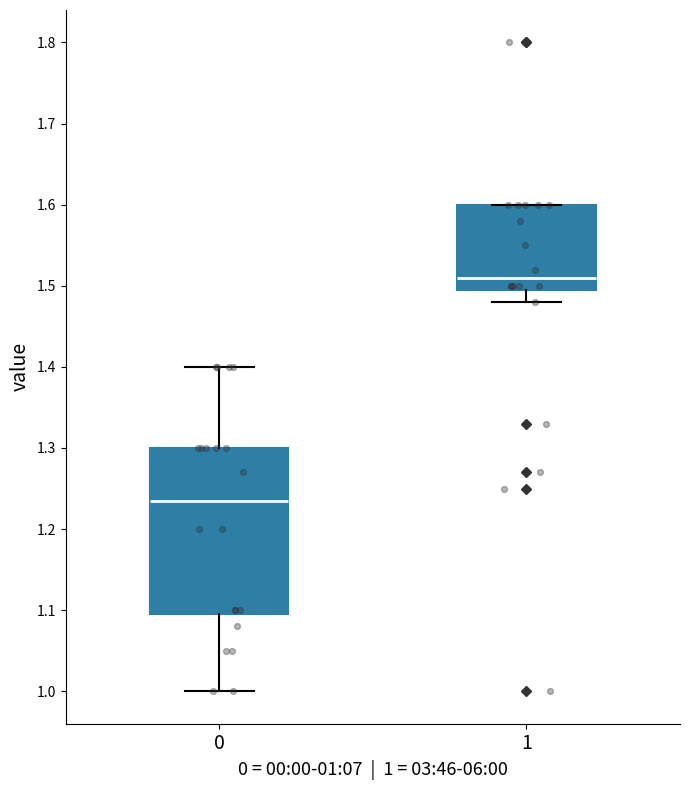

Where does the median line of the box at x = 0 sit on the y-axis? The values are not printed on the chart, so give them approximately, as read against the axis.

1.24